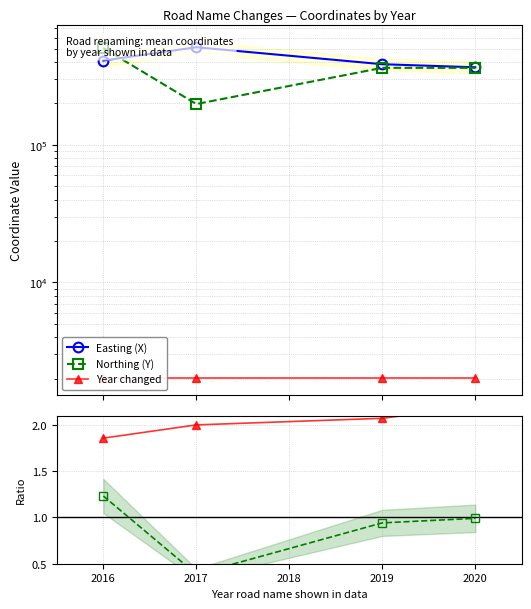

At which category does the chart reach its peak across all series?

2017